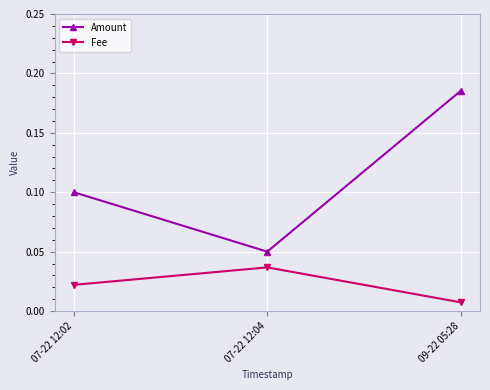

How many Fee values are between 0 and 1?

3